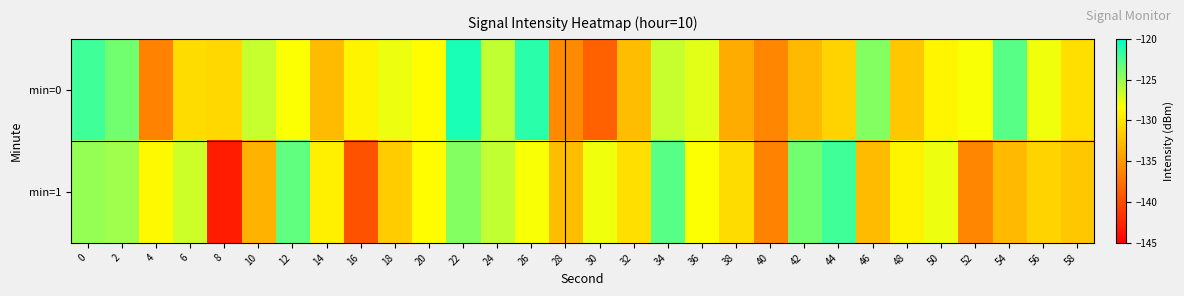

Between 46 and 28, which is larger?

46